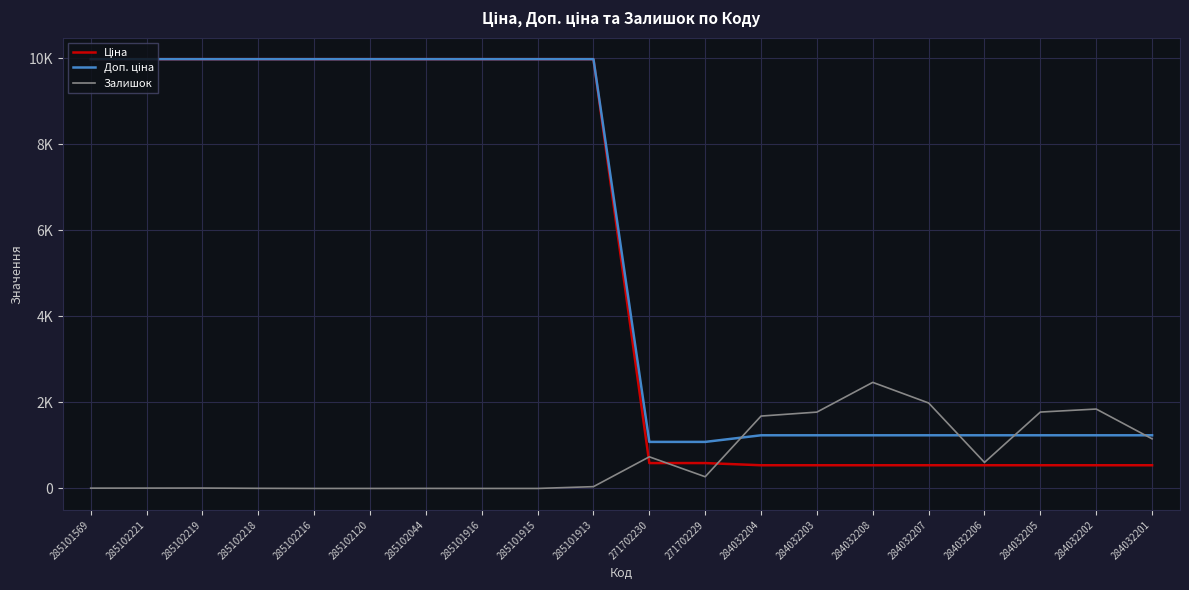

Does the chart have visible grid lines?

Yes